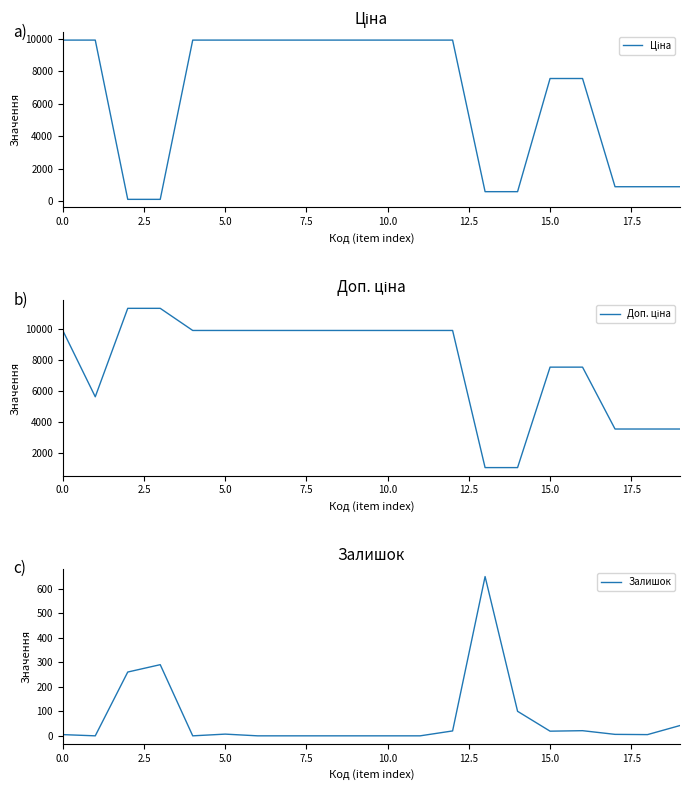

What is the maximum value for Залишок?

649